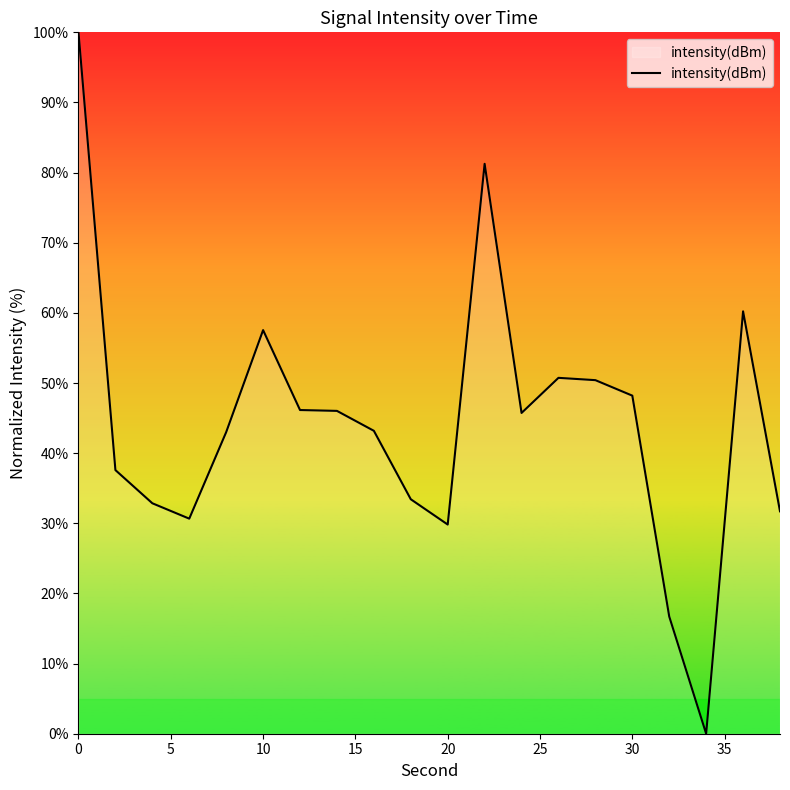

What is the change in value from 20 to 30?

+18.4